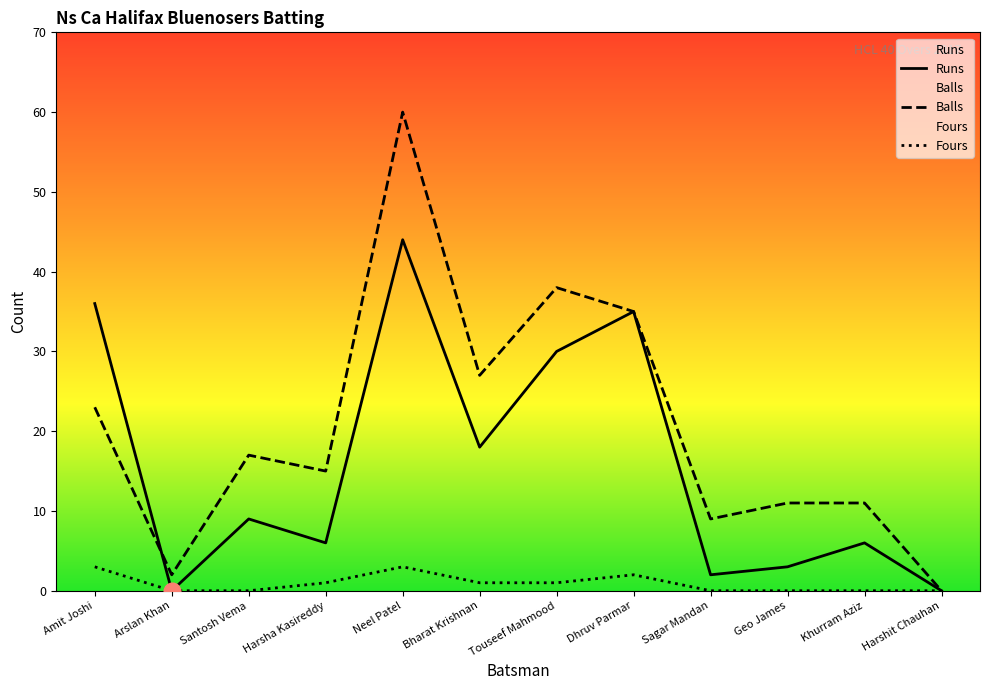

How many interior local valleys does the Balls series have?

4